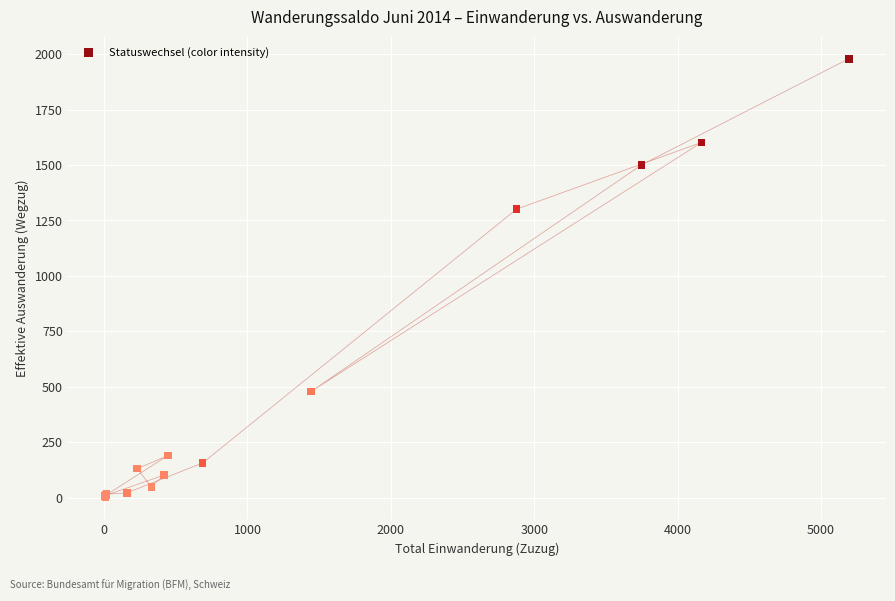

What Y value in the scatter plot is closest to 990?

1301